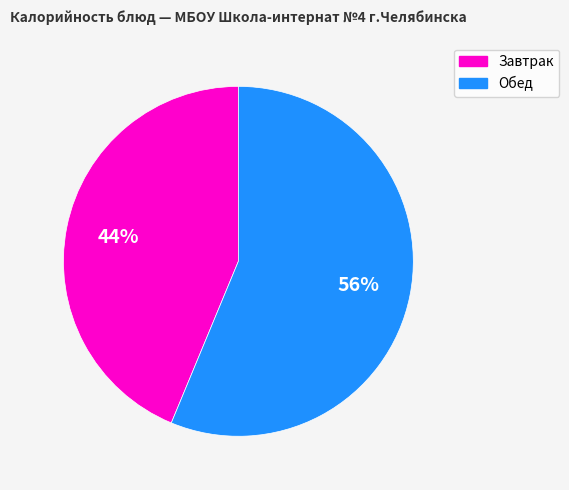

To the nearest percent, what is the average slice percentage?

50%